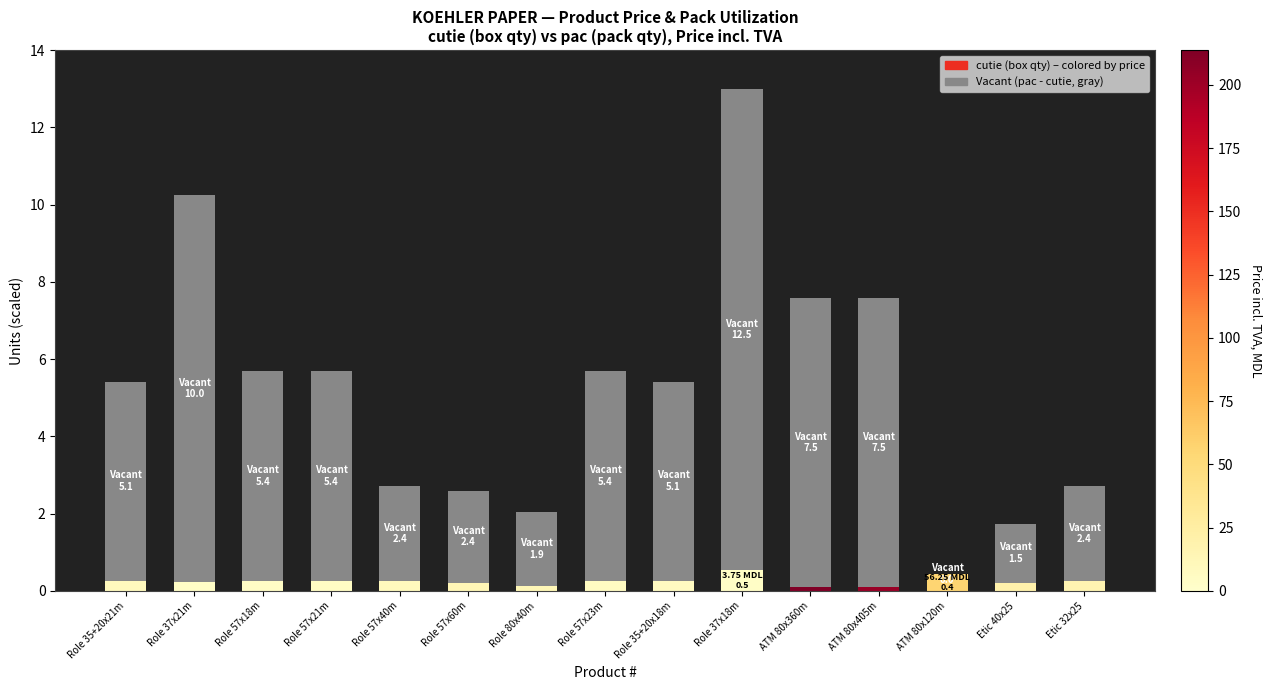

What is the value of the 10th bar from the left?

12.5